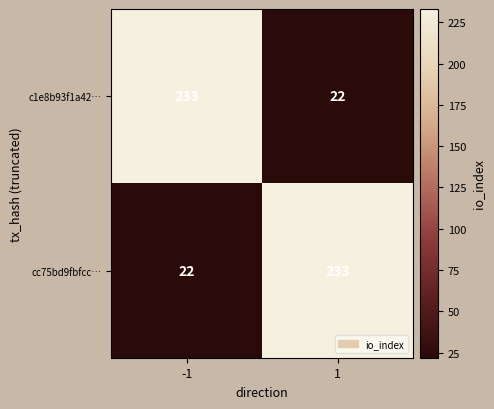

What is the difference between the highest and lowest values at 1?

211